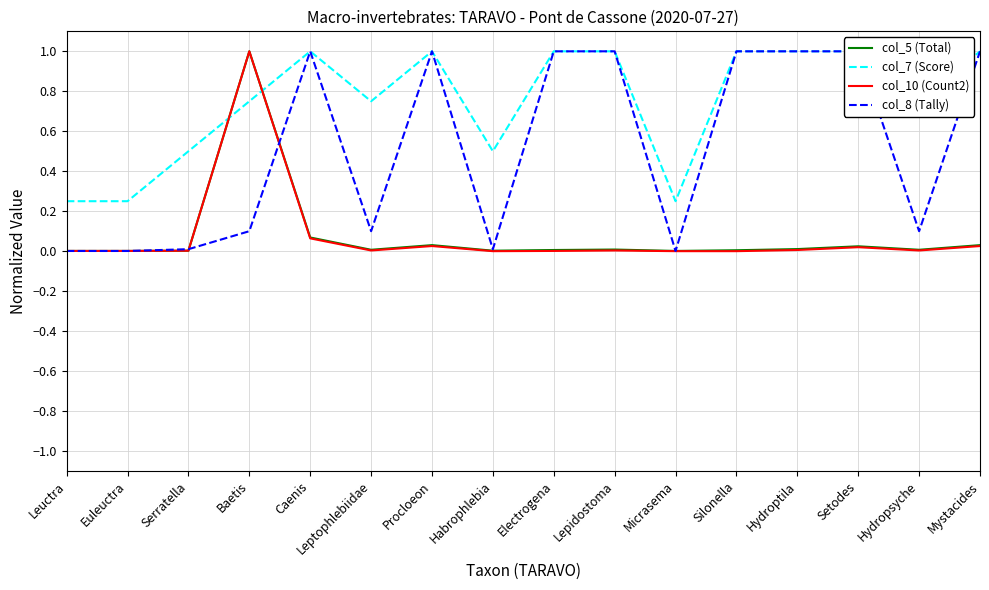

Is it true that col_8 (Tally) equals 0.5 at Electrogena?

False